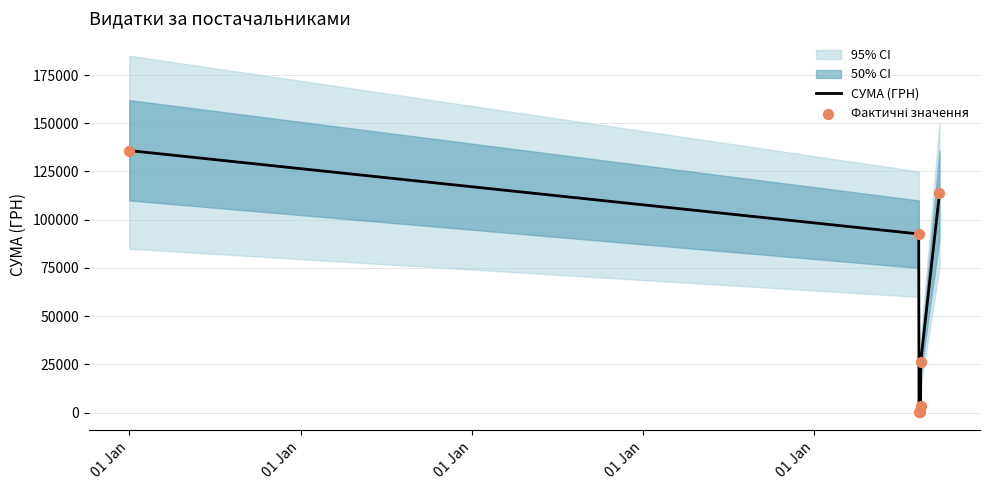

Is the value of СУМА (ГРН) at 01 Jan greater than the value of Фактичні значення at 01 Jan?

No